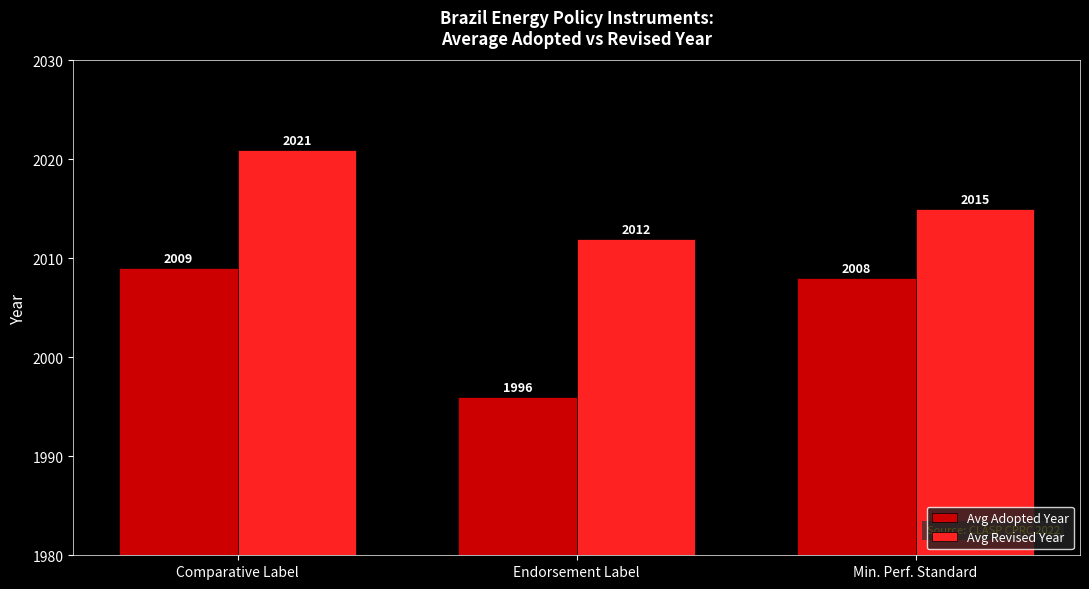

List the series in order of their peak value, highest first.

Avg Revised Year, Avg Adopted Year